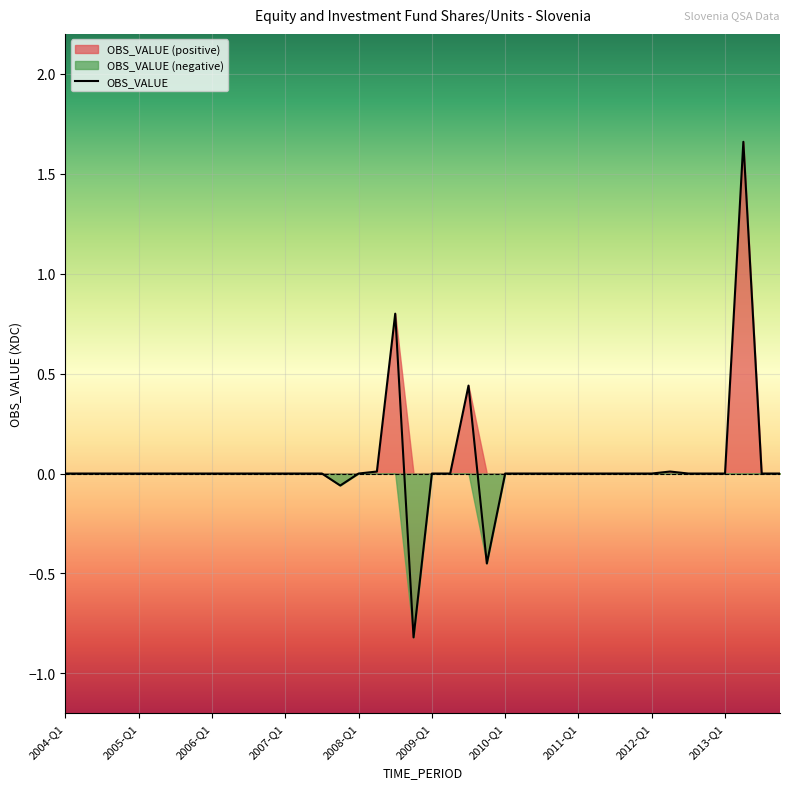

At which category does the data reach its first local peak?

2008-Q3